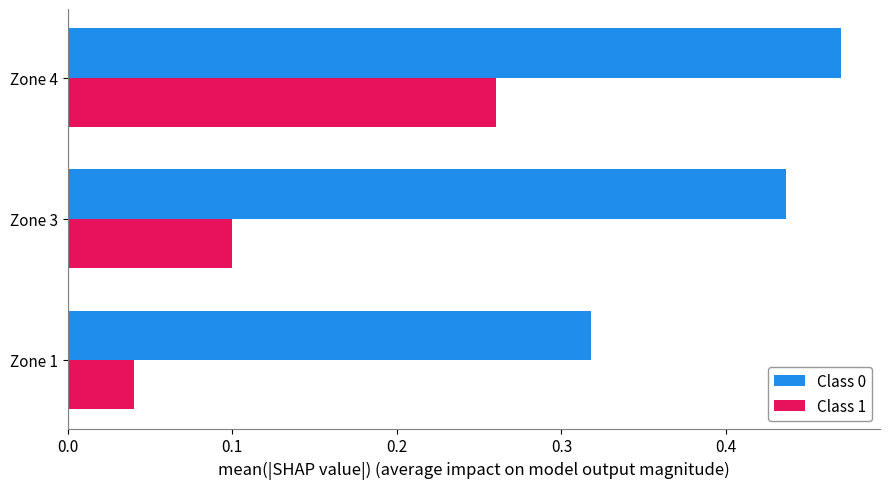

Rank the categories by Class 0 value from highest to lowest.

Zone 4, Zone 3, Zone 1